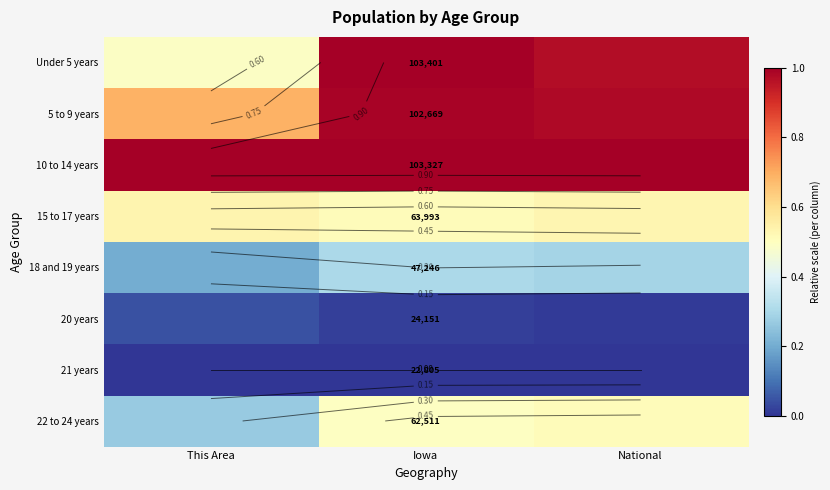

How many distinct data groups are displayed?

8